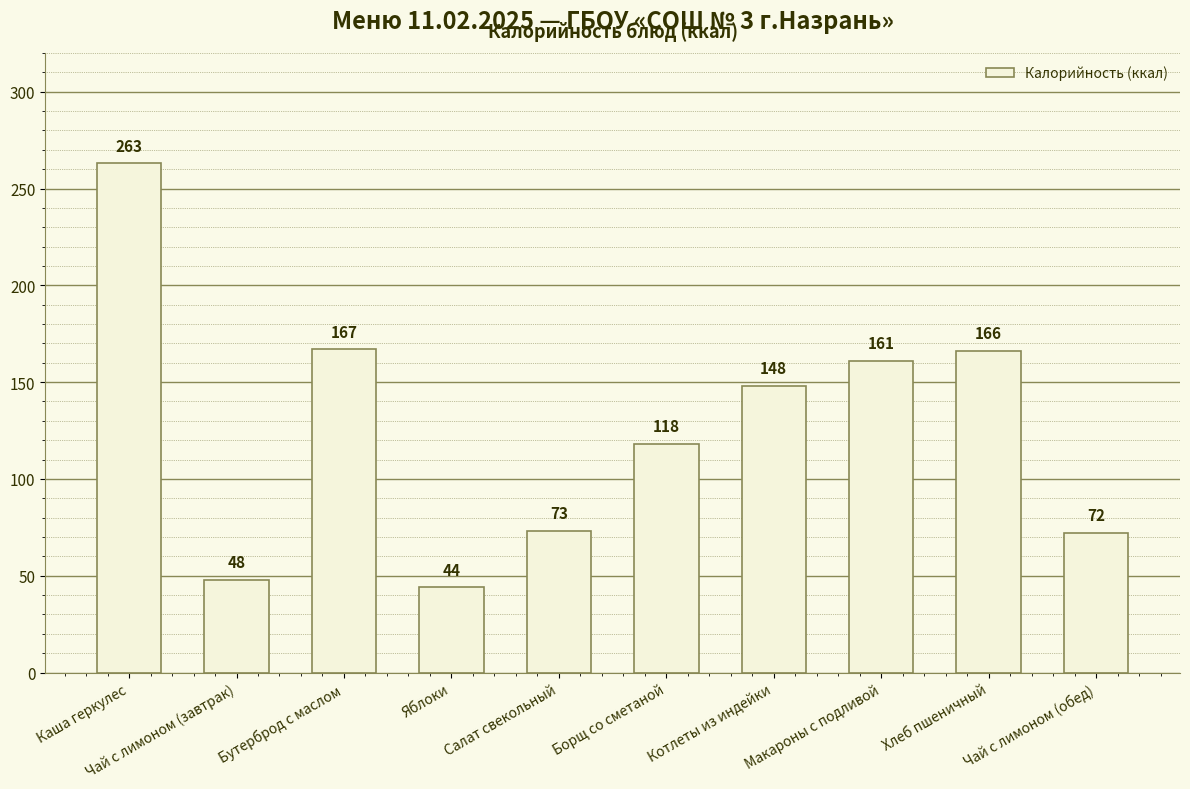

Are the bars grouped side by side (vs. stacked)?

No